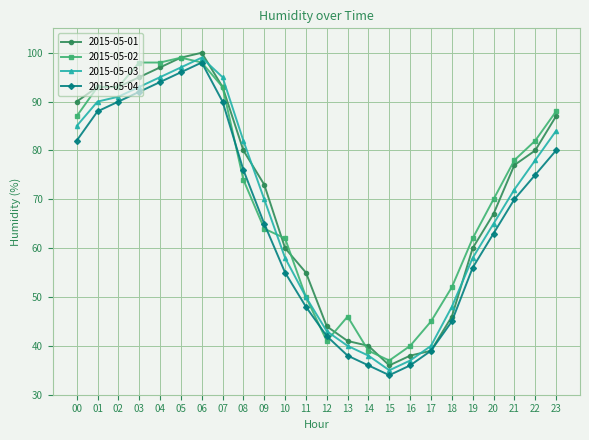

Reading left to right, extract all data points from this chart.

2015-05-01: 00=90	01=93	02=93	03=95	04=97	05=99	06=100	07=93	08=80	09=73	10=60	11=55	12=44	13=41	14=40	15=36	16=38	17=39	18=46	19=60	20=67	21=77	22=80	23=87
2015-05-02: 00=87	01=93	02=93	03=98	04=98	05=99	06=98	07=93	08=74	09=64	10=62	11=50	12=41	13=46	14=39	15=37	16=40	17=45	18=52	19=62	20=70	21=78	22=82	23=88
2015-05-03: 00=85	01=90	02=91	03=93	04=95	05=97	06=99	07=95	08=82	09=70	10=58	11=50	12=43	13=40	14=38	15=35	16=37	17=40	18=48	19=58	20=65	21=72	22=78	23=84
2015-05-04: 00=82	01=88	02=90	03=92	04=94	05=96	06=98	07=90	08=76	09=65	10=55	11=48	12=42	13=38	14=36	15=34	16=36	17=39	18=45	19=56	20=63	21=70	22=75	23=80